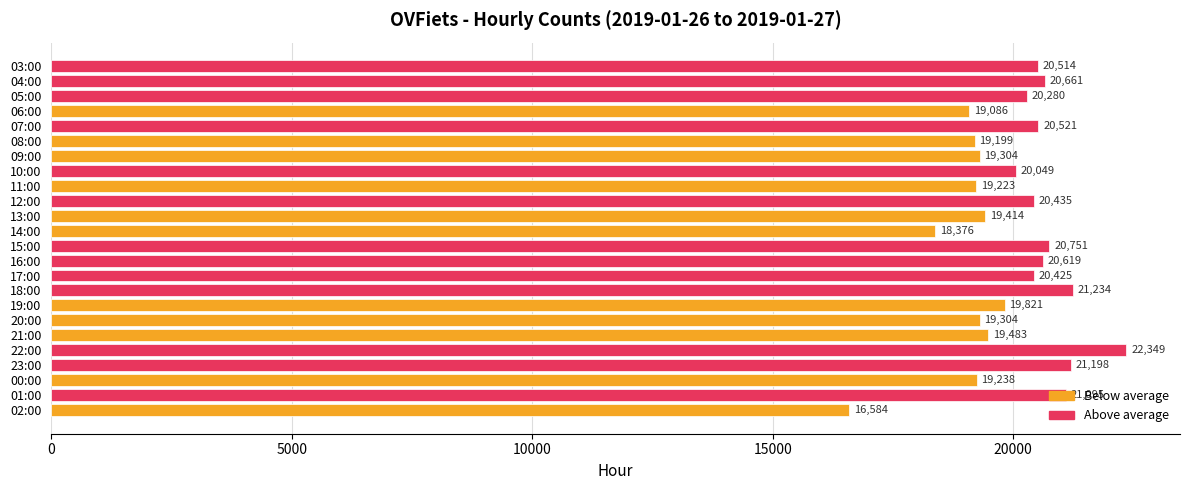

True or false: the data shows 21095 at 01:00.

True